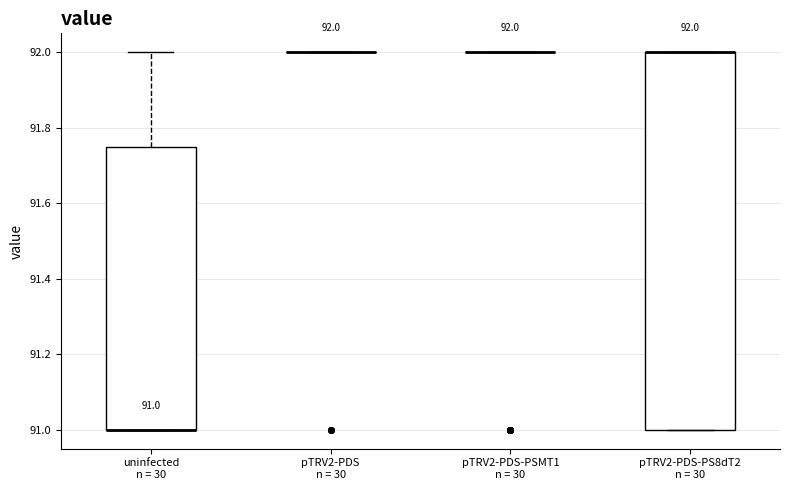

Which box is the tallest, from its lower edge to its upper edge?

pTRV2-PDS-PS8dT2 n = 30